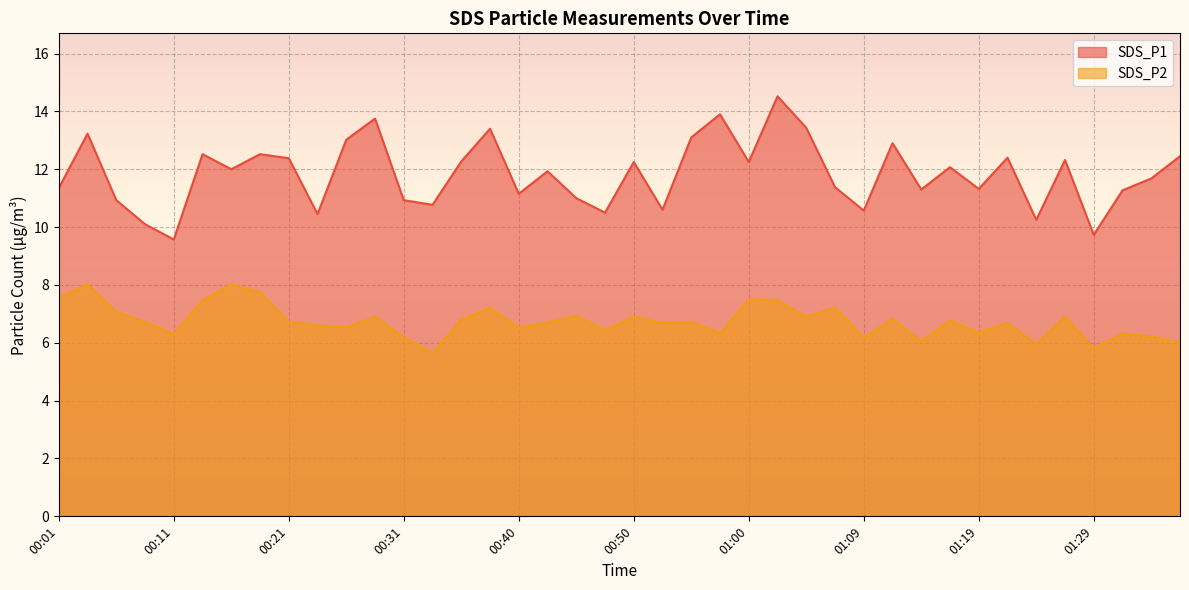

How many interior local valleys does the SDS_P1 series have?

13